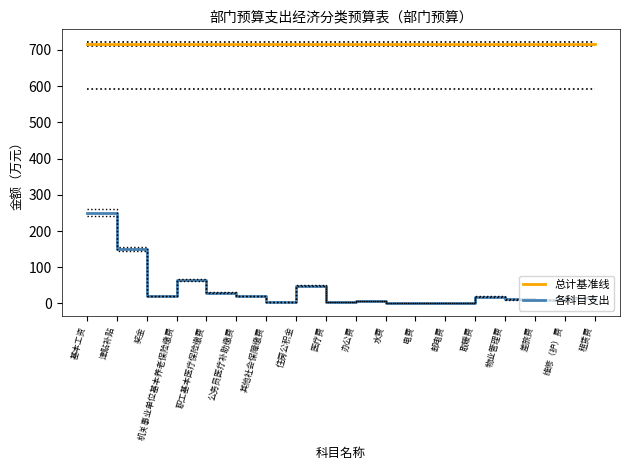

At which category does the data reach its first local peak?

机关事业单位基本养老保险缴费